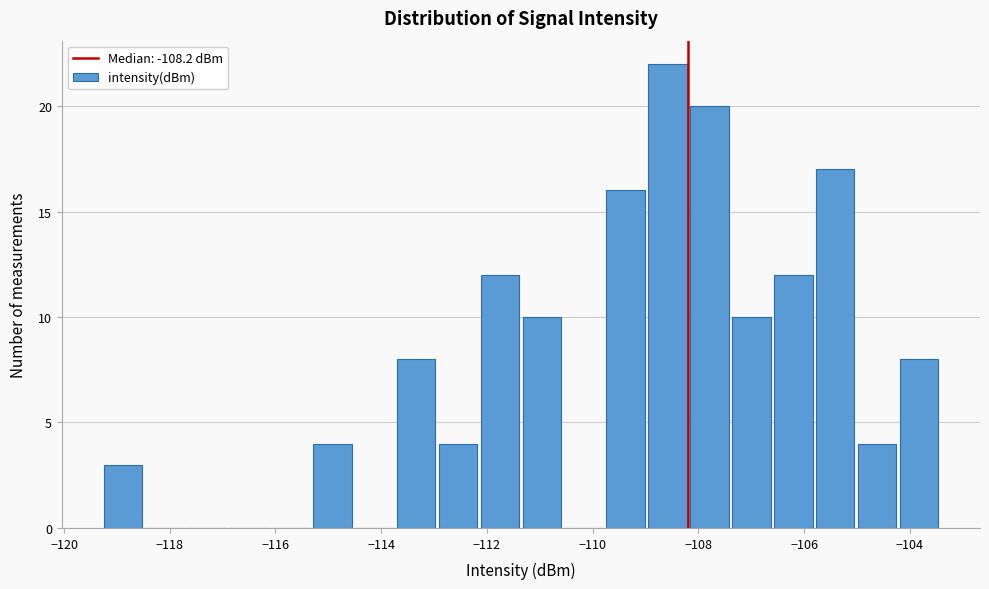

Around what value on the x-axis is the tallest bar? Give the approximate position of its centre, as read against the axis.

-108.6